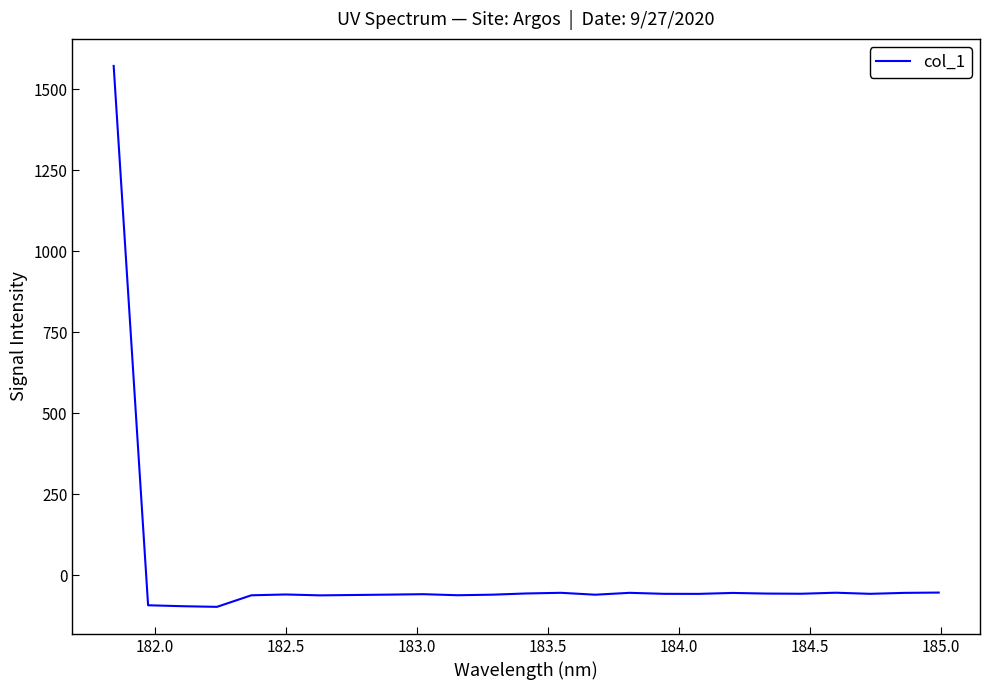

How many lines are shown in the chart?

1